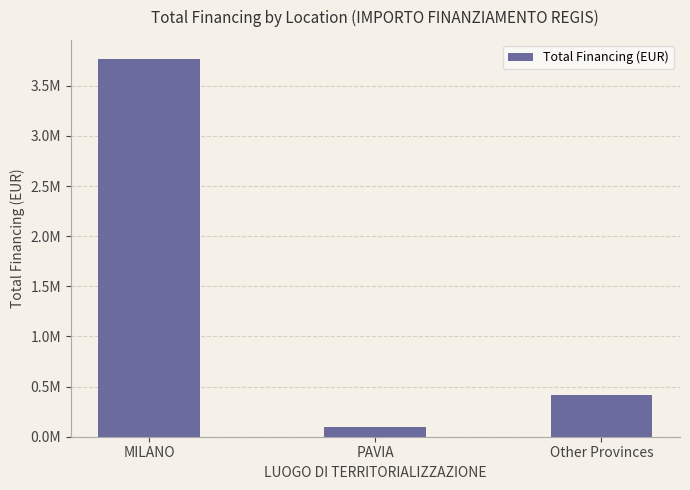

What is the maximum value shown in the chart?

3769127